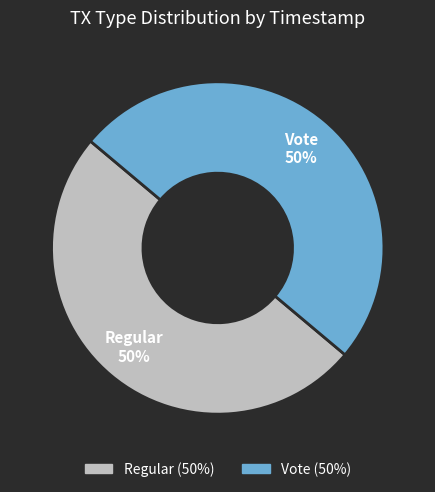

To the nearest percent, what percentage of the pie is Regular?

50%